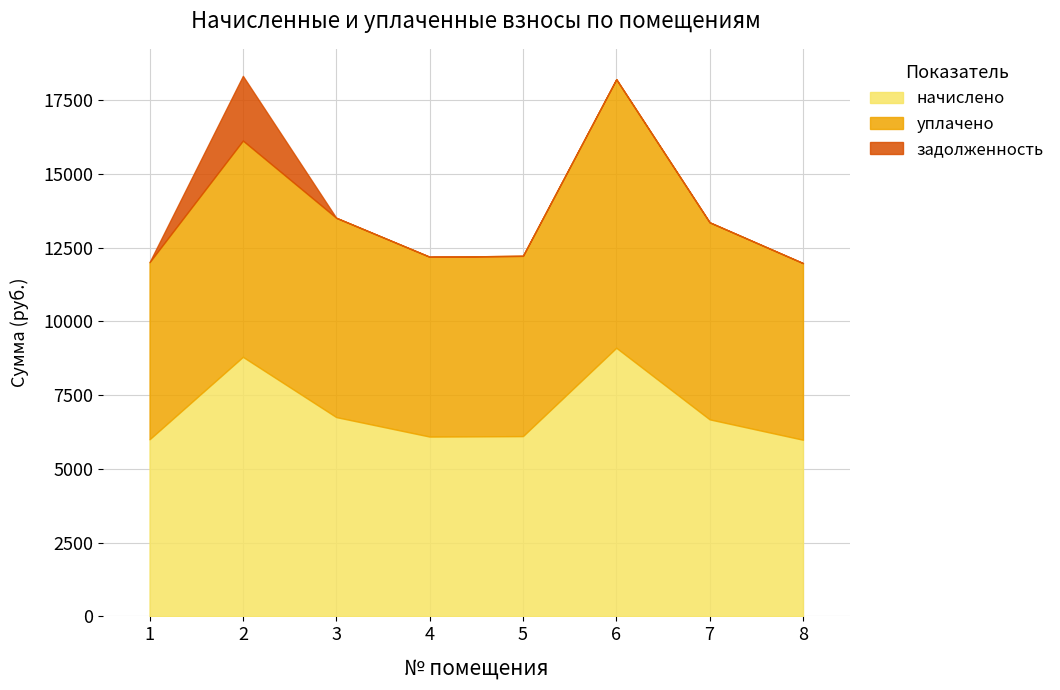

Reading left to right, transcribe all the data shown in this chart.

начислено: 6005.8	8801.3	6758.4	6097.9	6113.3	9108.6	6681.6	5990.4
уплачено: 6005.8	7334.4	6758.4	6097.9	6113.3	9108.6	6681.6	5990.4
задолженность: 0.0	2194.1	0.0	0.0	0.0	0.0	0.0	0.0